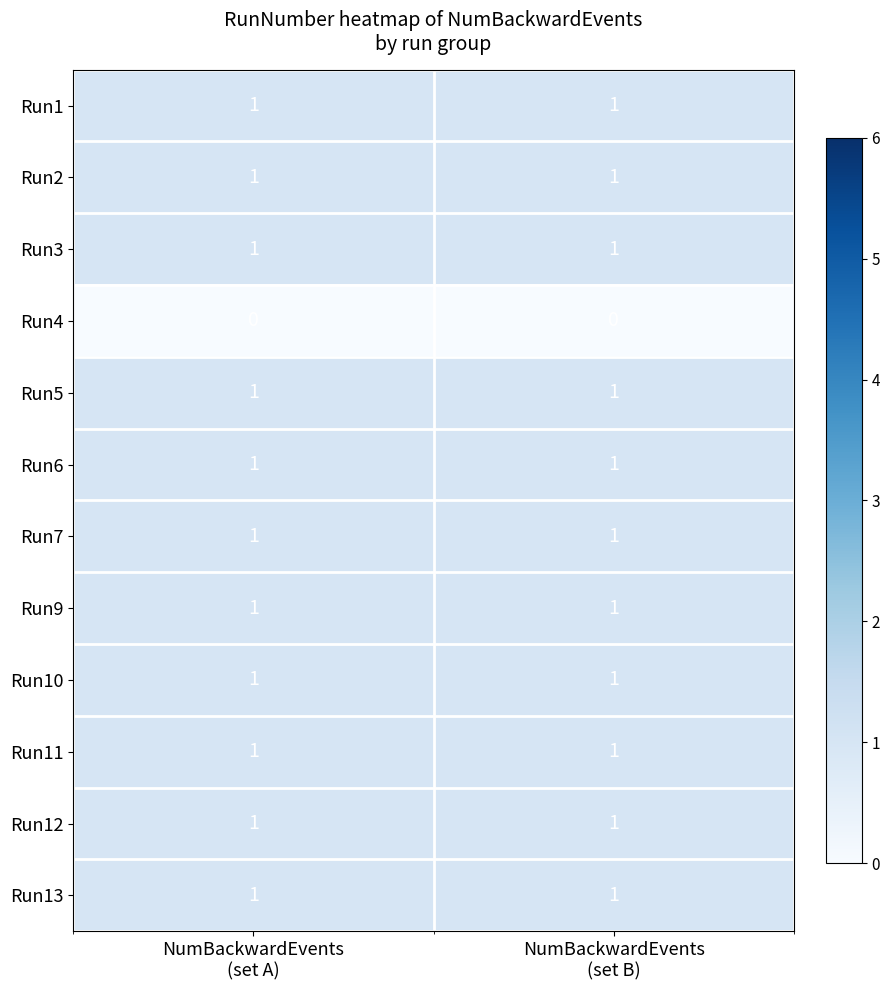

Reading left to right, transcribe all the data shown in this chart.

Run1: 1	1
Run2: 1	1
Run3: 1	1
Run4: 0	0
Run5: 1	1
Run6: 1	1
Run7: 1	1
Run9: 1	1
Run10: 1	1
Run11: 1	1
Run12: 1	1
Run13: 1	1